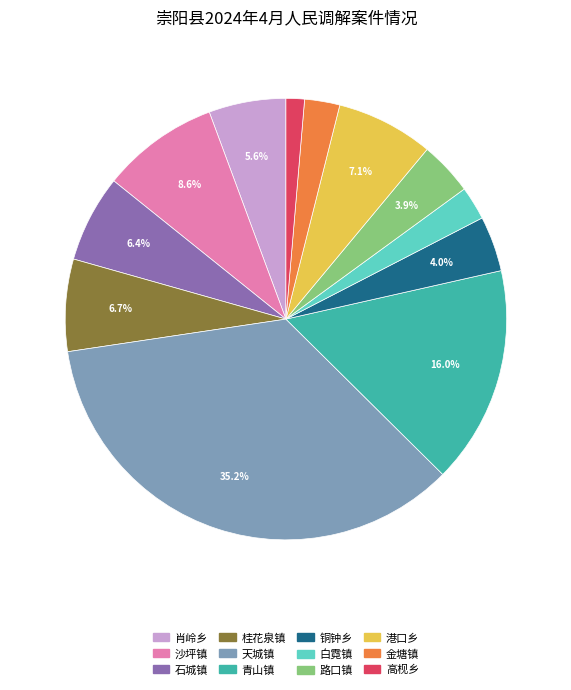

The 金塘镇 slice represents 13% of the pie. True or false?

False